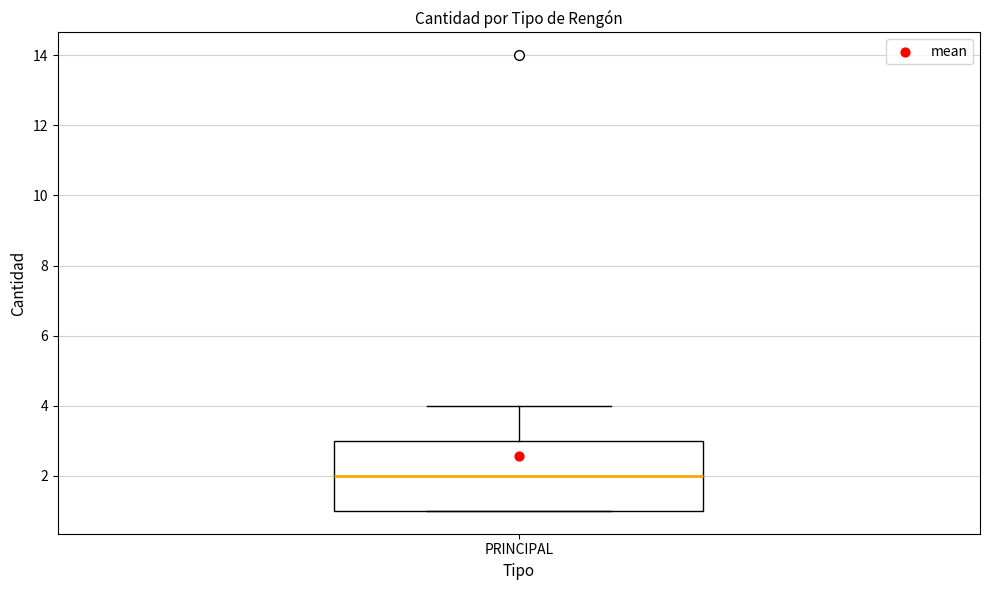

Where is the lower edge of the box for PRINCIPAL on the y-axis? The values are not printed on the chart, so give them approximately, as read against the axis.

1